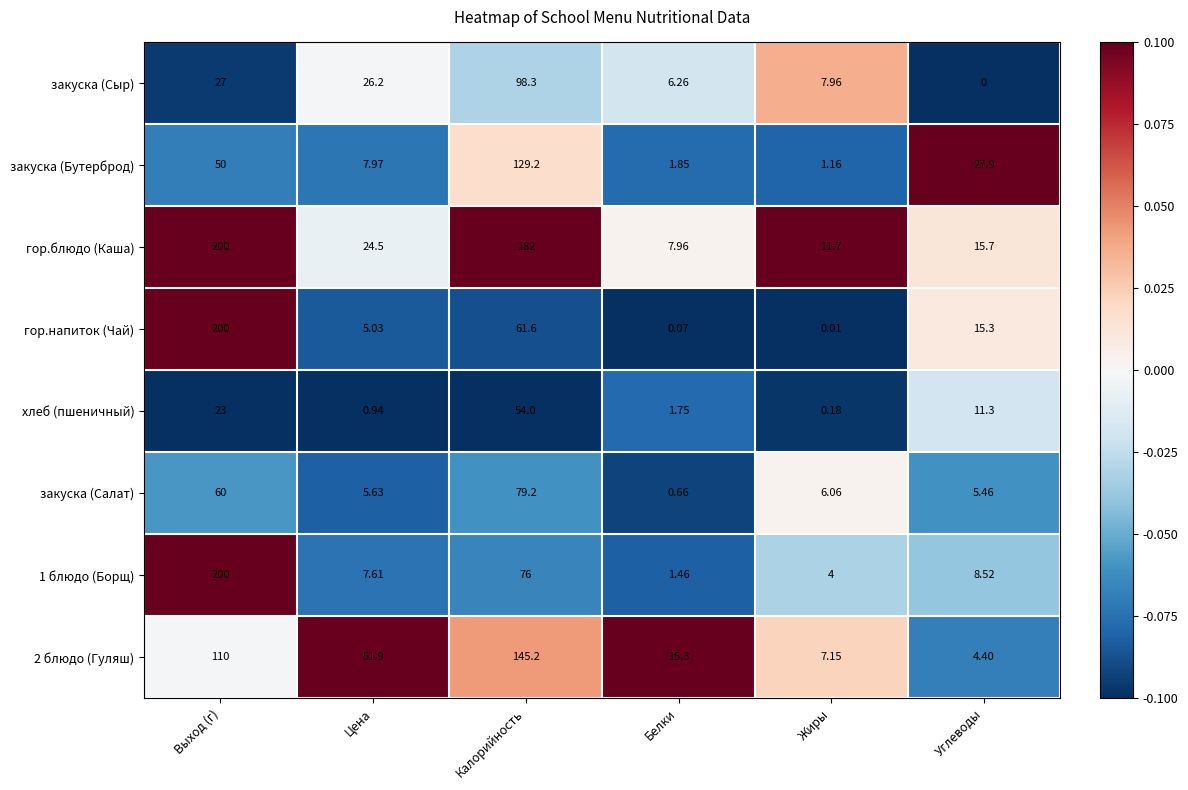

At how many categories does at least one series exceed 0?

6